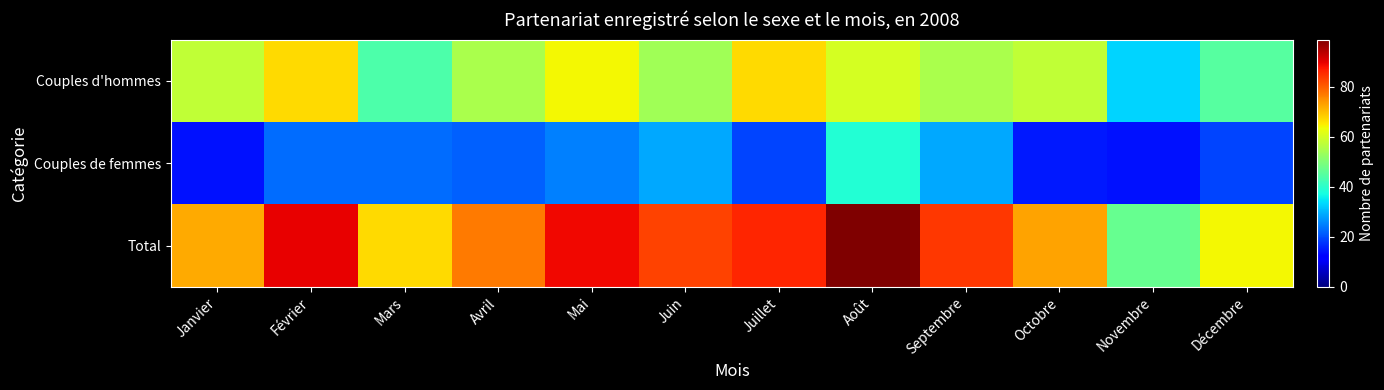

Rank the series by their maximum value, from highest to lowest.

Total, Couples d'hommes, Couples de femmes